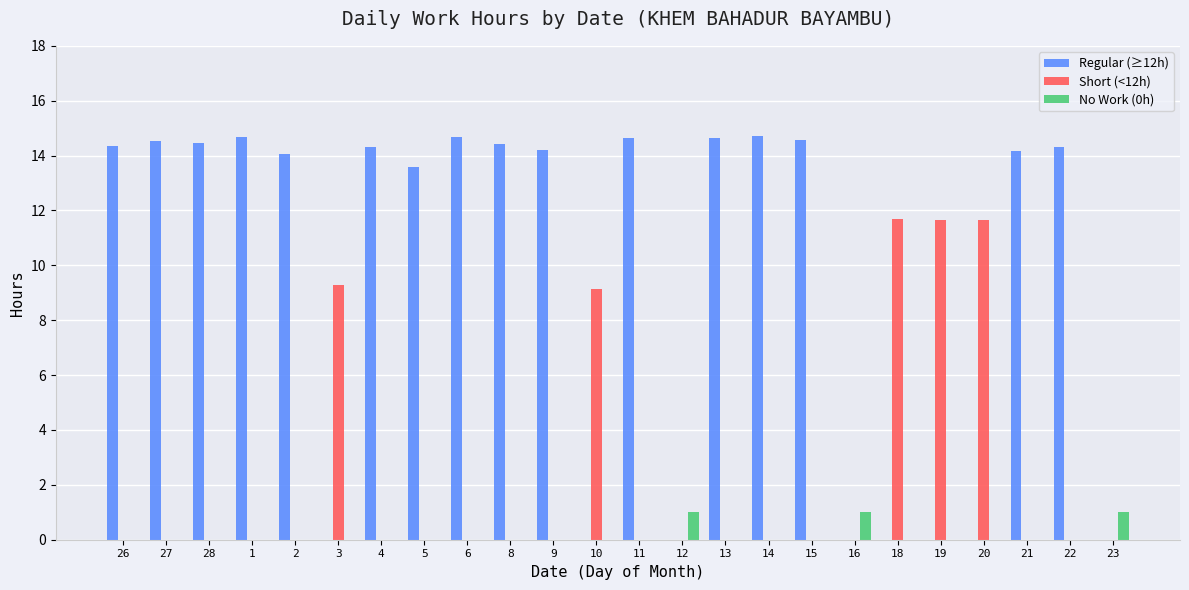

Count the number of data series in this chart.

3